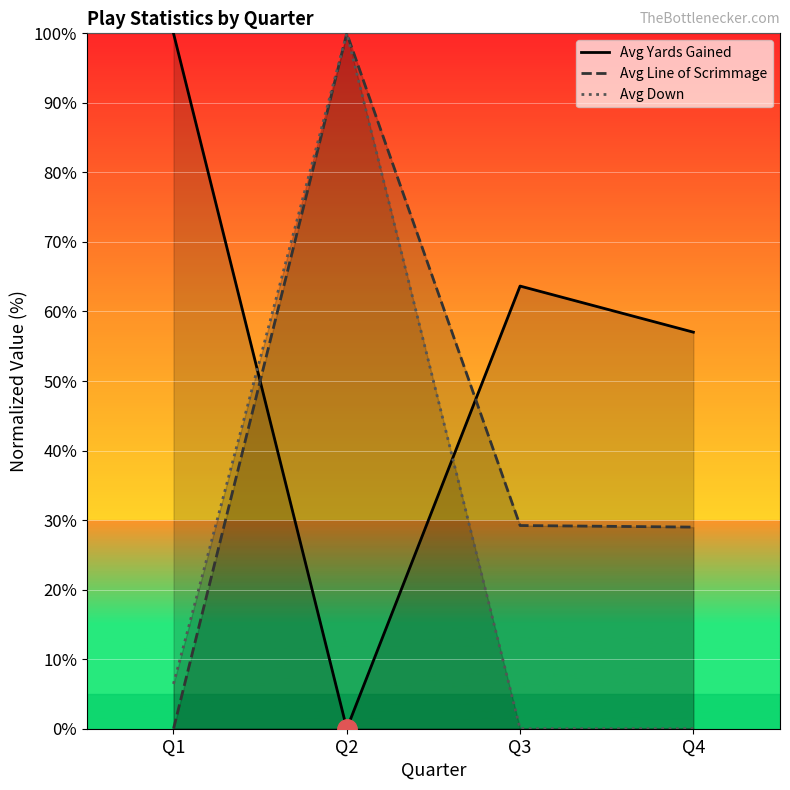

Reading left to right, what are all the values shown in this chart?

Avg Yards Gained: 100.0	0.0	63.7	57.0
Avg Line of Scrimmage: 0.0	100.0	29.2	29.0
Avg Down: 6.4	100.0	0.0	0.0